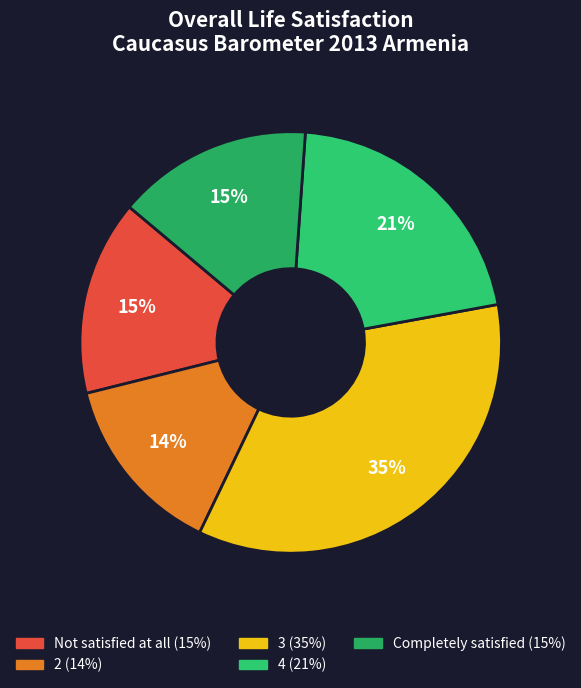

Does 2 account for over 50% of the chart?

No